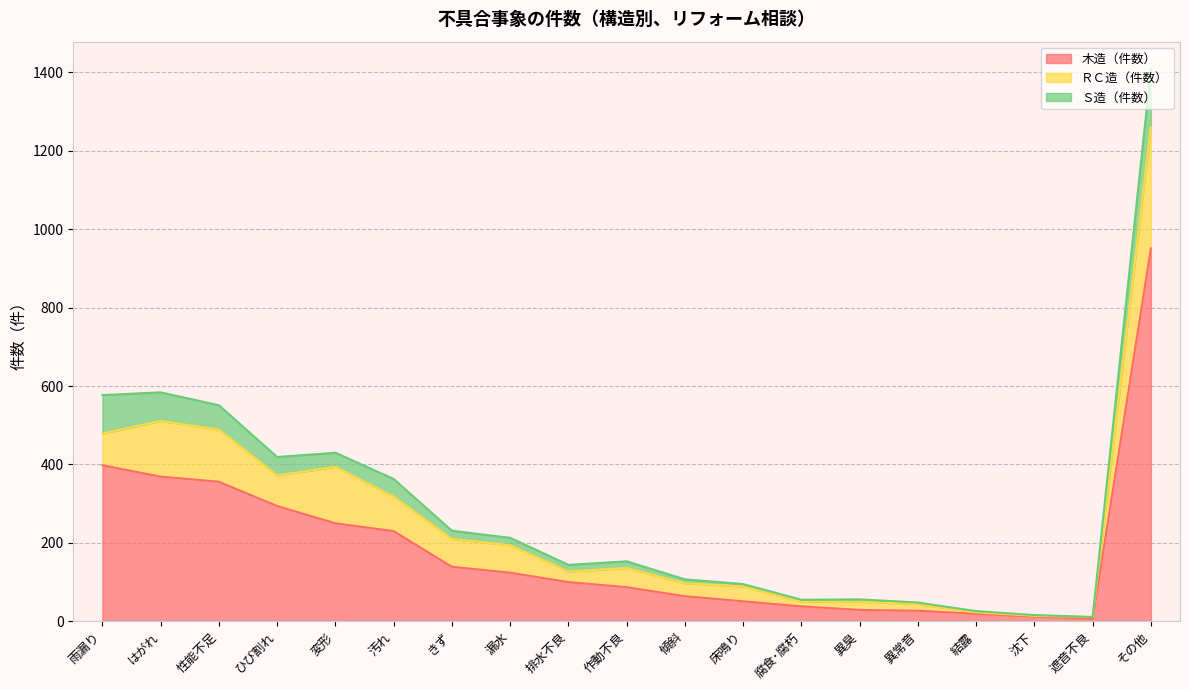

Rank the series at 異臭 from highest to lowest value.

木造（件数）, ＲＣ造（件数）, Ｓ造（件数）